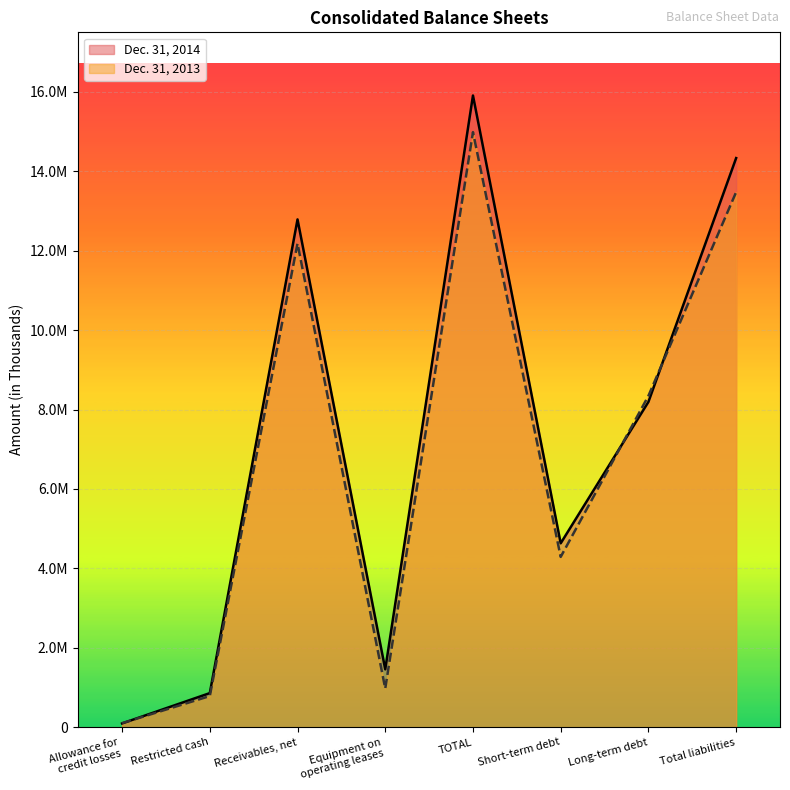

Where is the first local maximum for Dec. 31, 2013?

Receivables, net